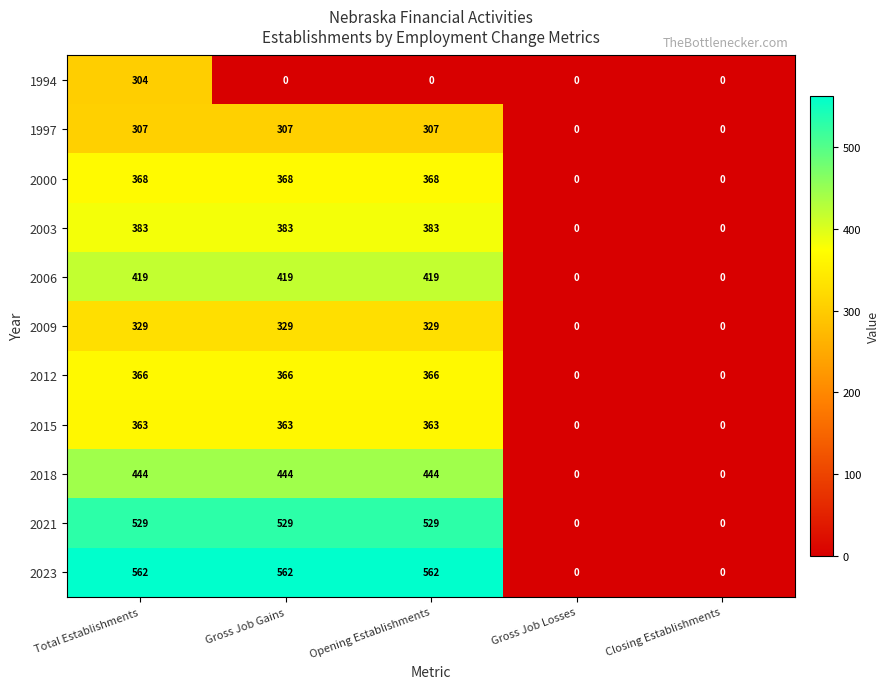

At which category is the sum across all series the highest?

Total Establishments